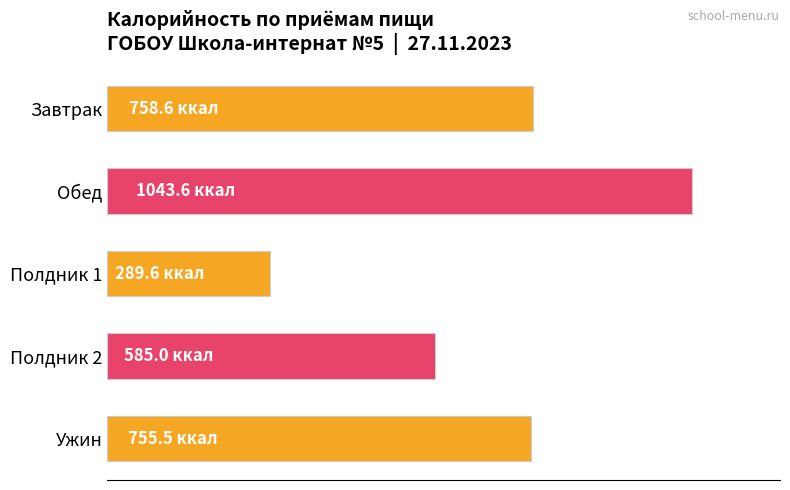

Are the bars grouped side by side (vs. stacked)?

No